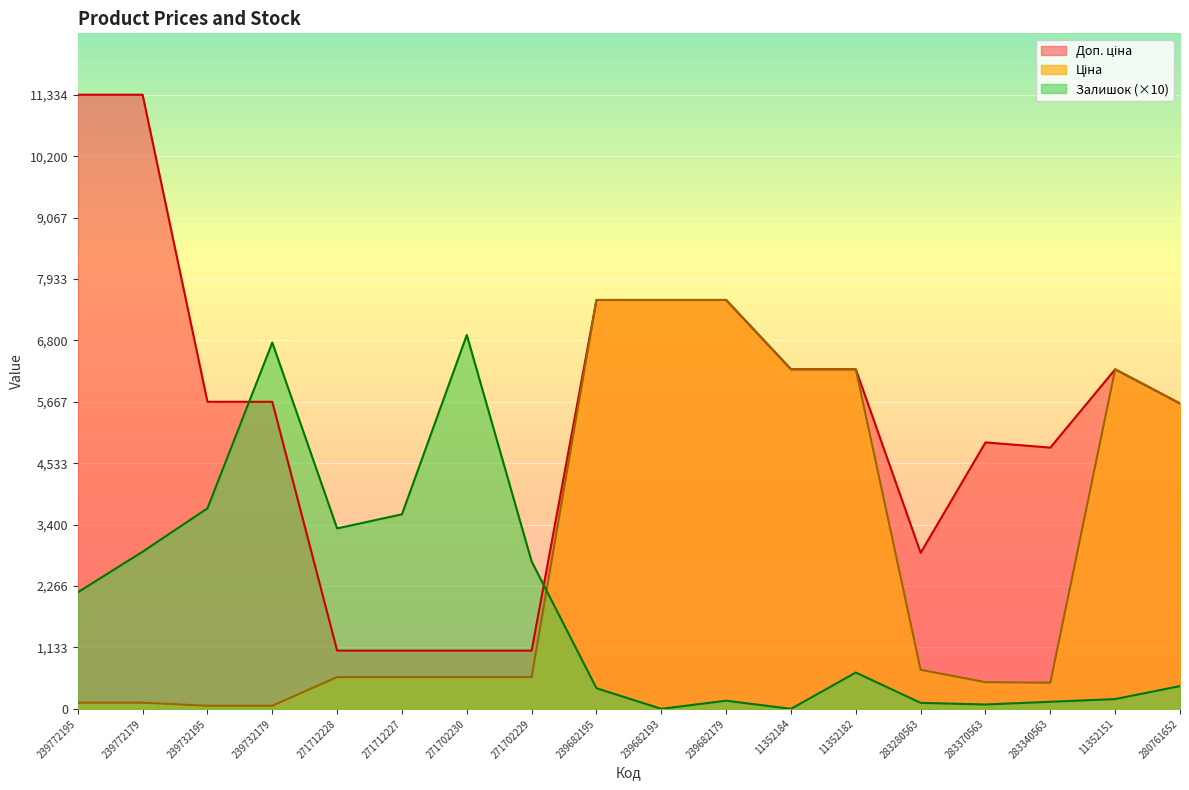

How many interior local peaks does the Доп. ціна series have?

2